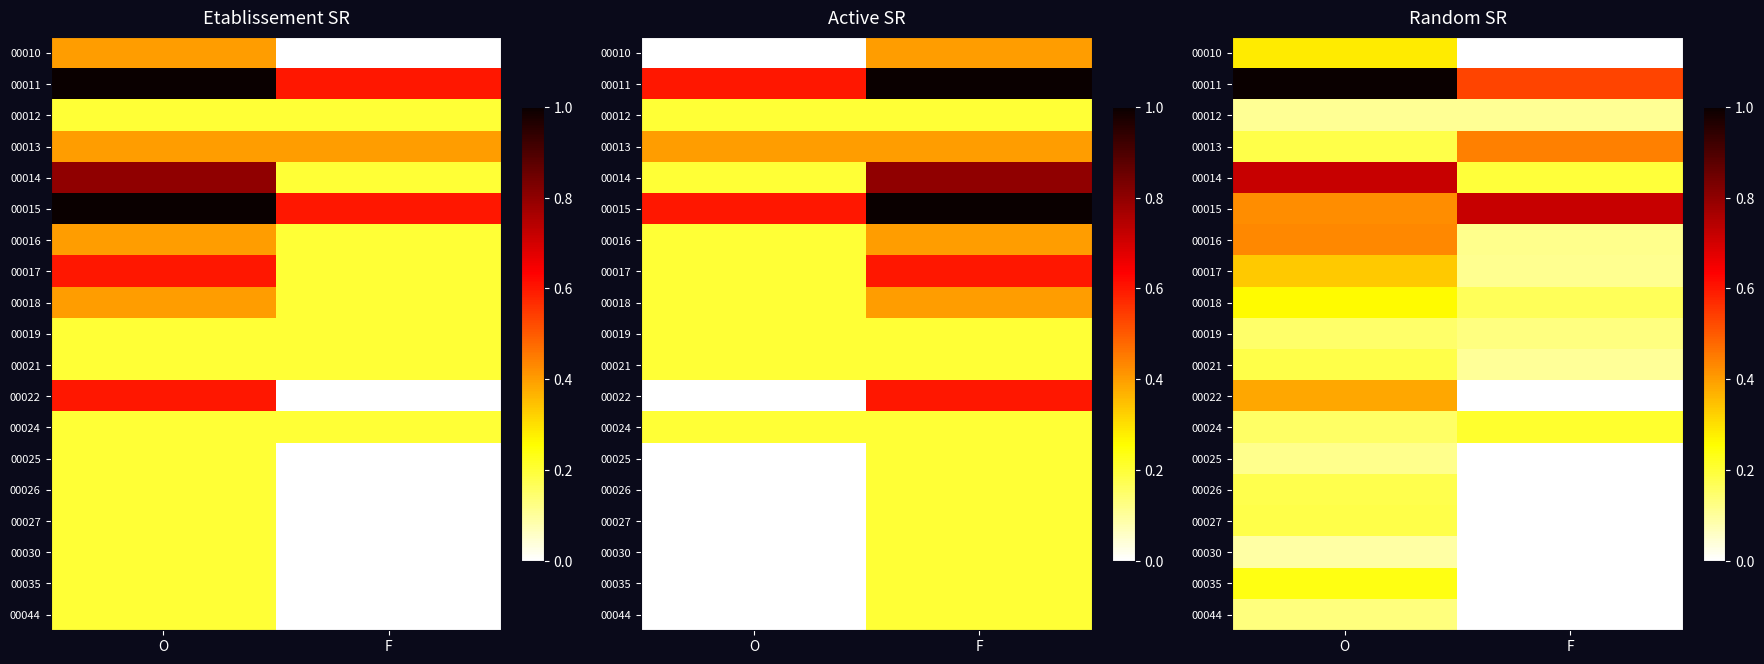

The value of 00035 at F is -0.1. True or false?

False